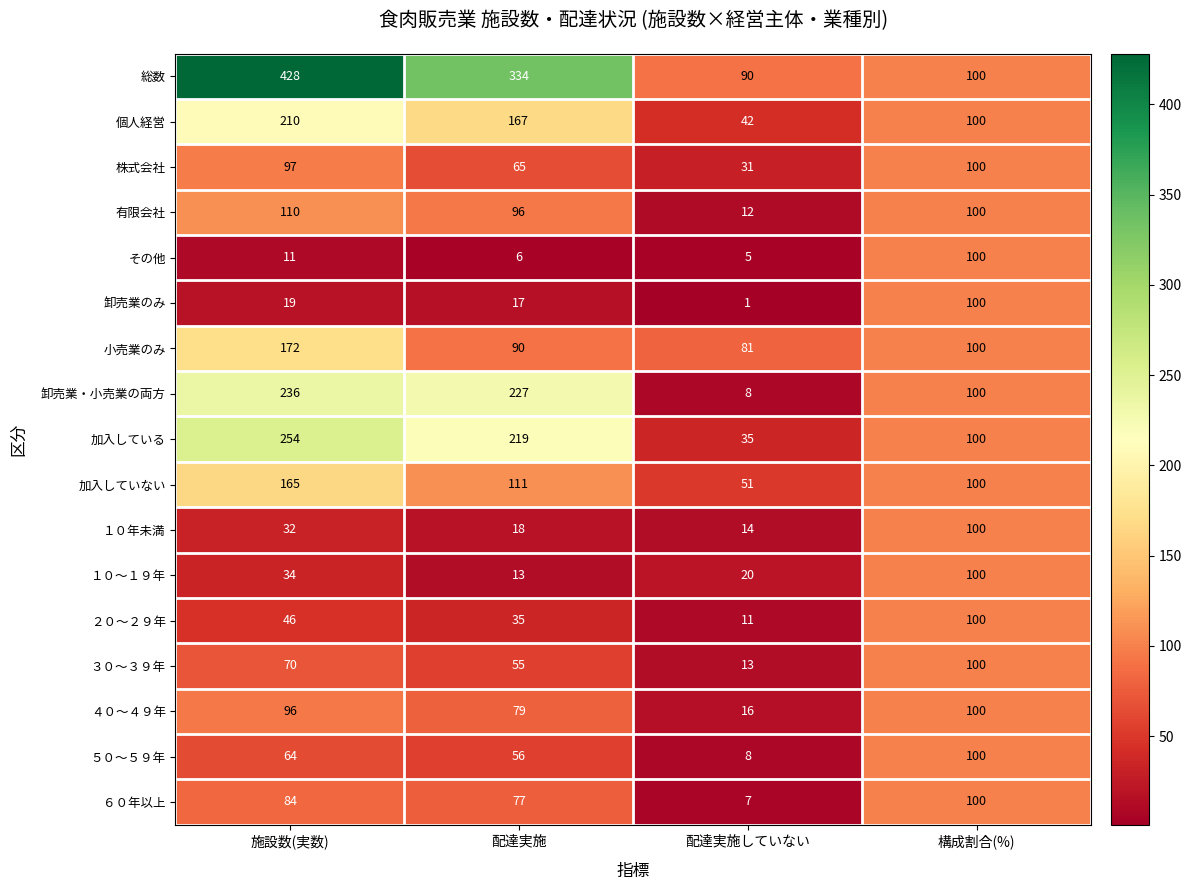

What is the sum of the 個人経営 values at 配達実施 and 構成割合(%)?

267